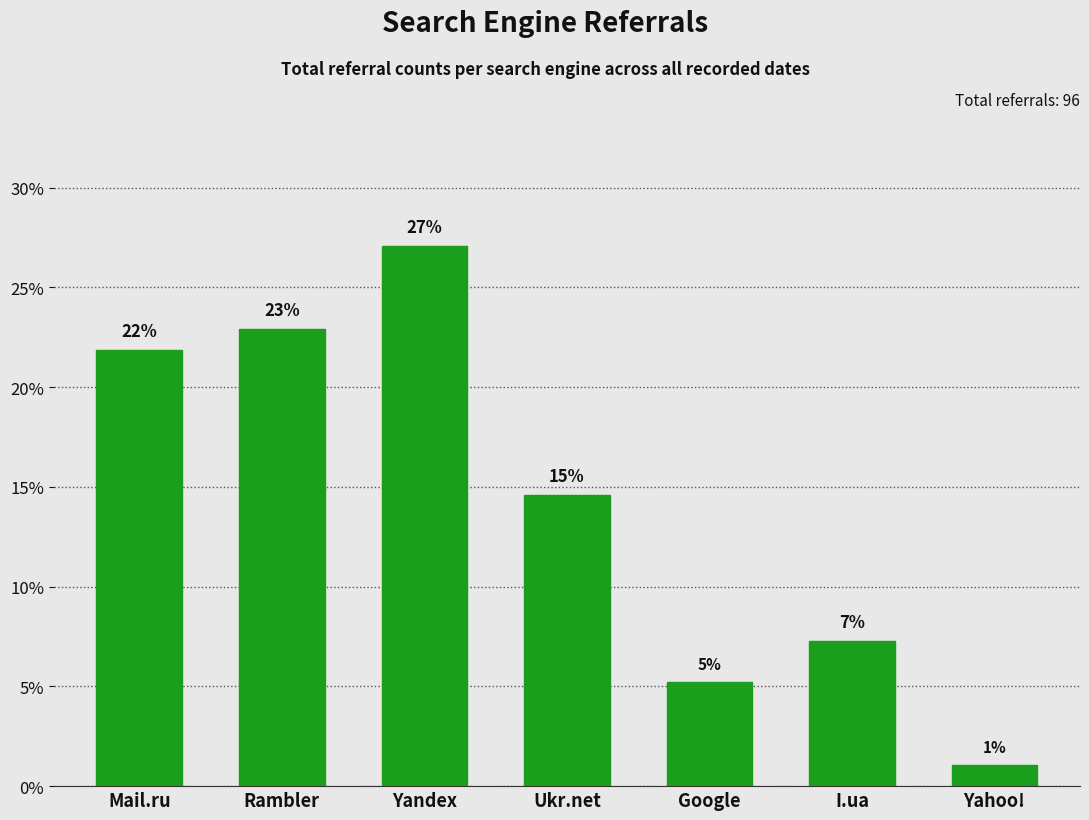

What is the value of the 2nd bar from the left?

22.9